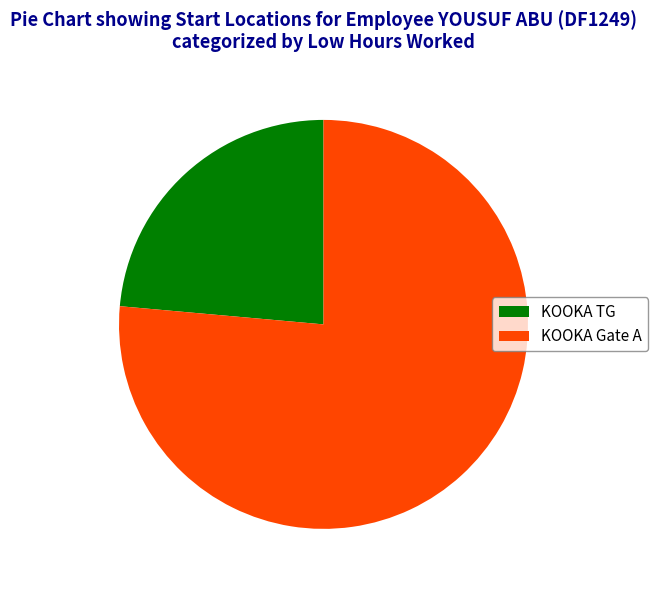

Which slice represents more than half of the pie?

KOOKA Gate A